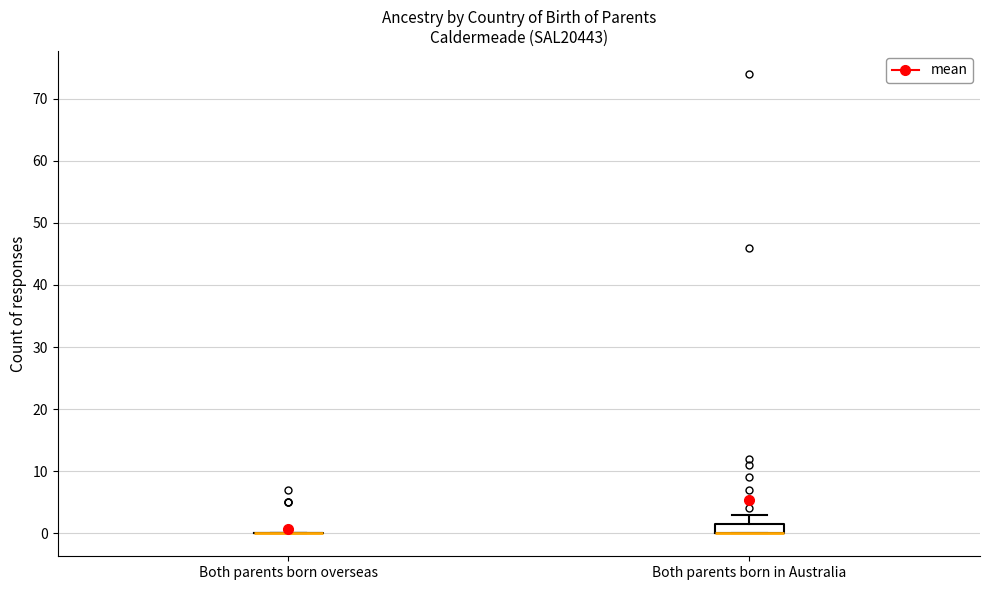

Reading left to right, read every box against the y-axis: the position of its median line, the range the box covers, and the ends of its whiskers. The values are not printed on the chart, so give them approximately, as read against the axis.

Both parents born overseas: box collapsed to a line at 0, whiskers 0 to 0
Both parents born in Australia: median 0 (drawn on the box's lower edge), box 0 to 2, whiskers 0 to 3